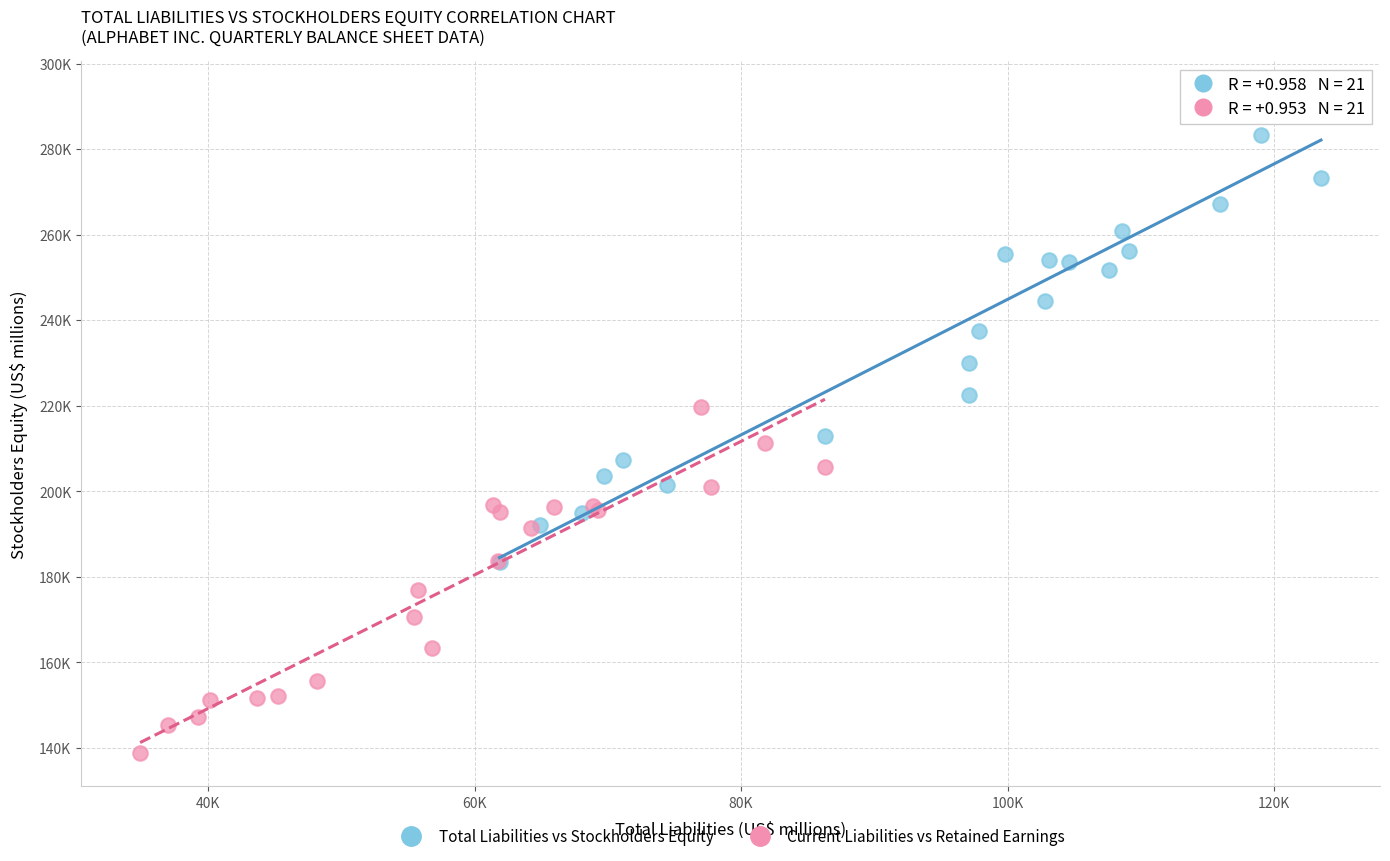

Which series contains the highest Y value?

Total Liabilities vs Stockholders Equity